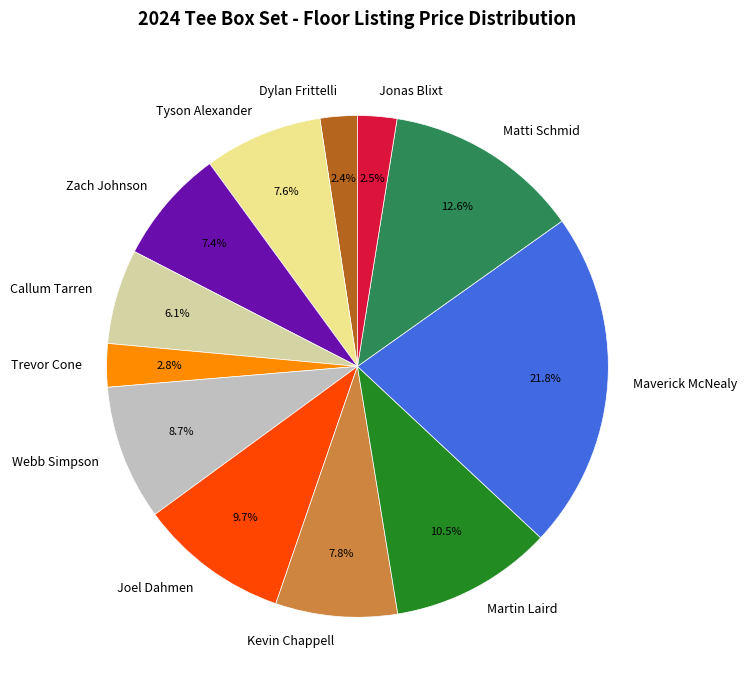

Is it true that Maverick McNealy is 7% of the pie?

False